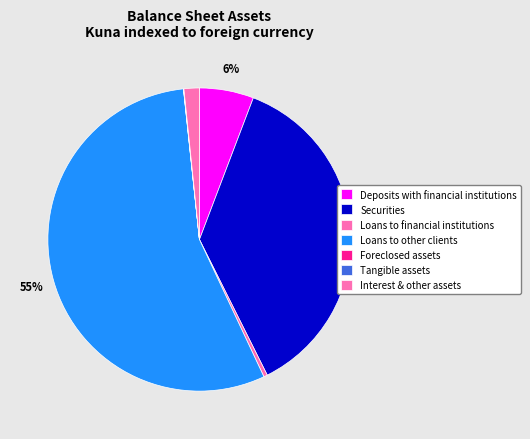

How many slices are in this pie chart?

7